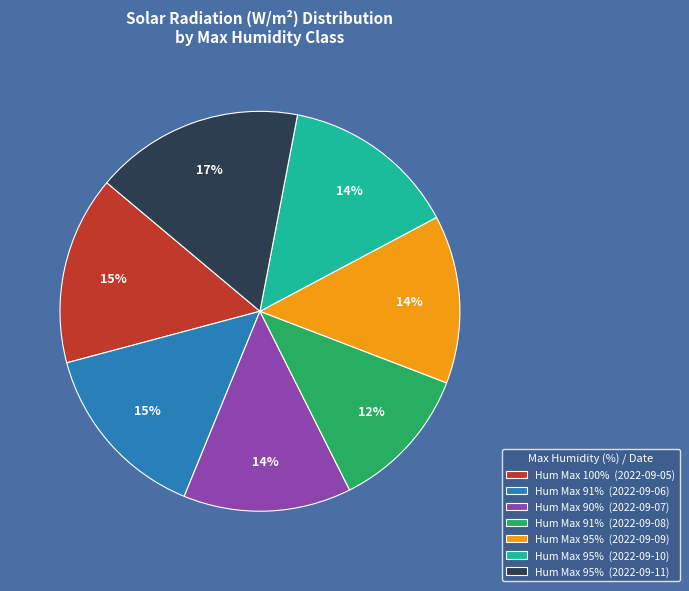

What is the ratio of the value at Hum Max 91% (2022-09-06) to the value at Hum Max 100% (2022-09-05)?

1.0